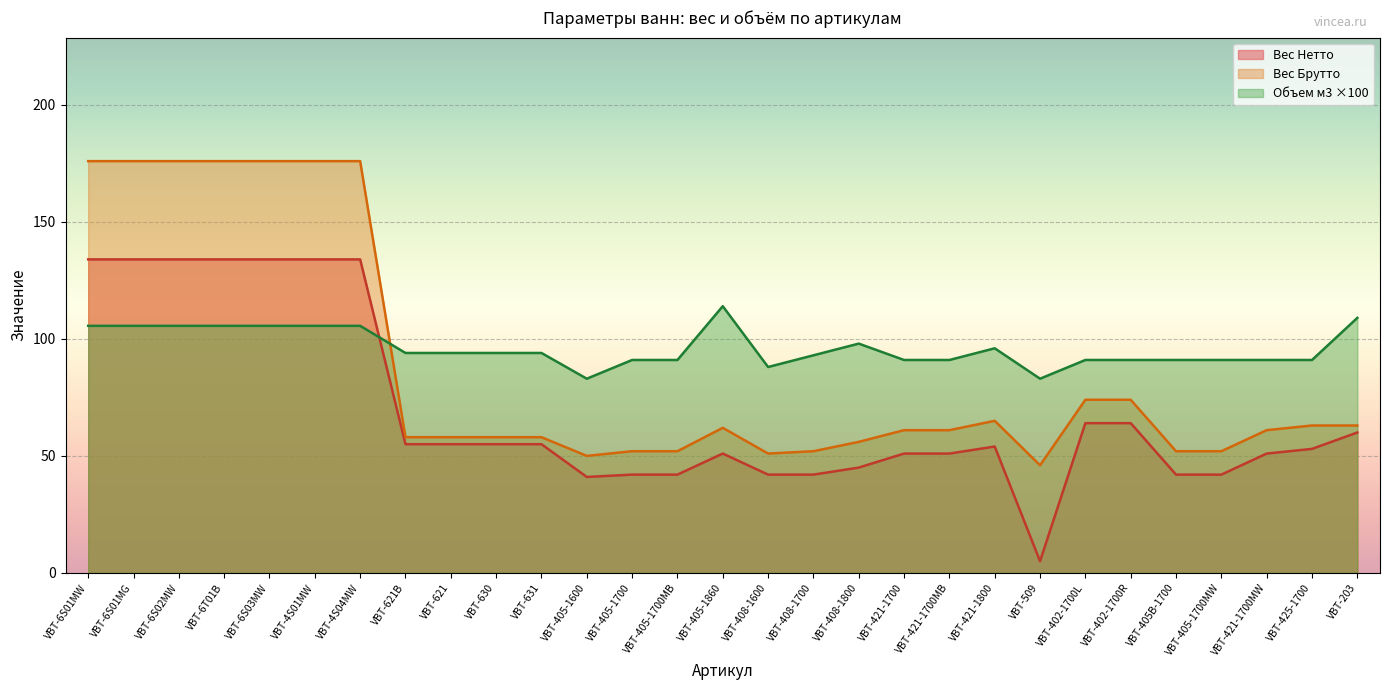

True or false: Объем м3 has a value of 29.8 at VBT-405-1600.

False